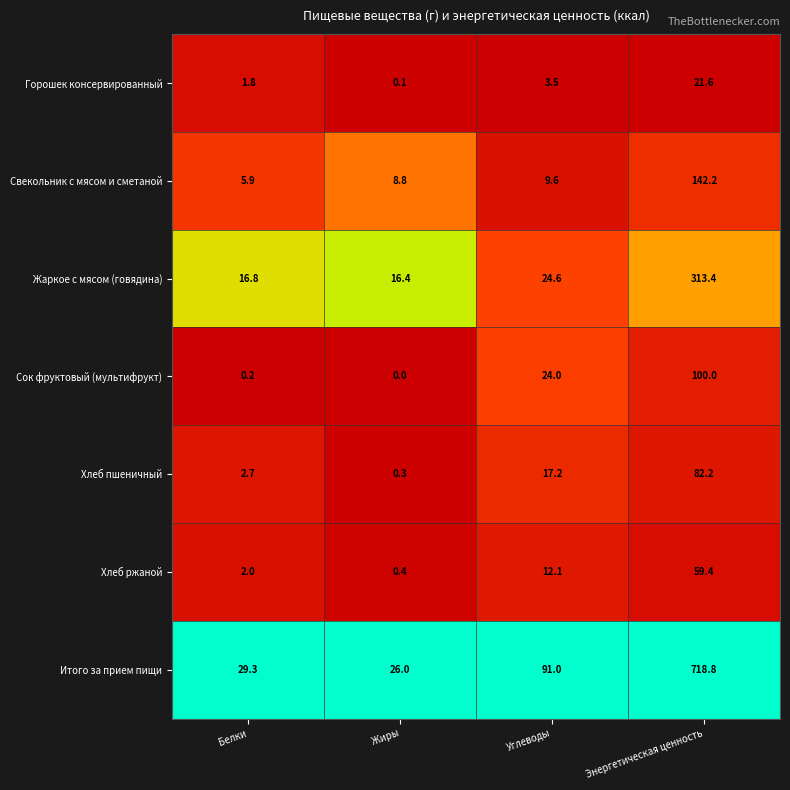

List the series in order of their peak value, highest first.

Итого за прием пищи, Жаркое с мясом (говядина), Свекольник с мясом и сметаной, Сок фруктовый (мультифрукт), Хлеб пшеничный, Хлеб ржаной, Горошек консервированный